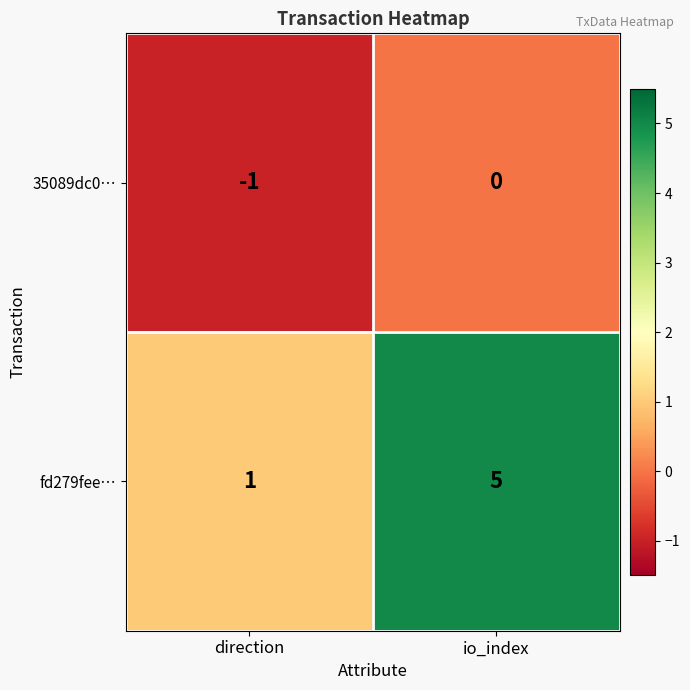

What is the difference between the fd279fee… values at direction and io_index?

4